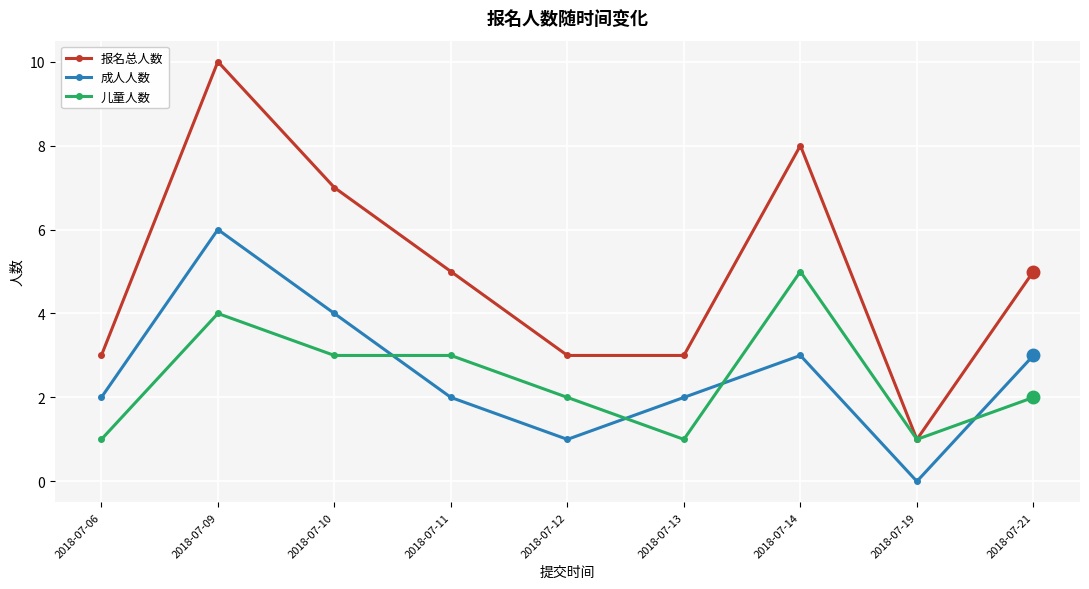

True or false: 报名总人数 and 成人人数 cross at least once.

False